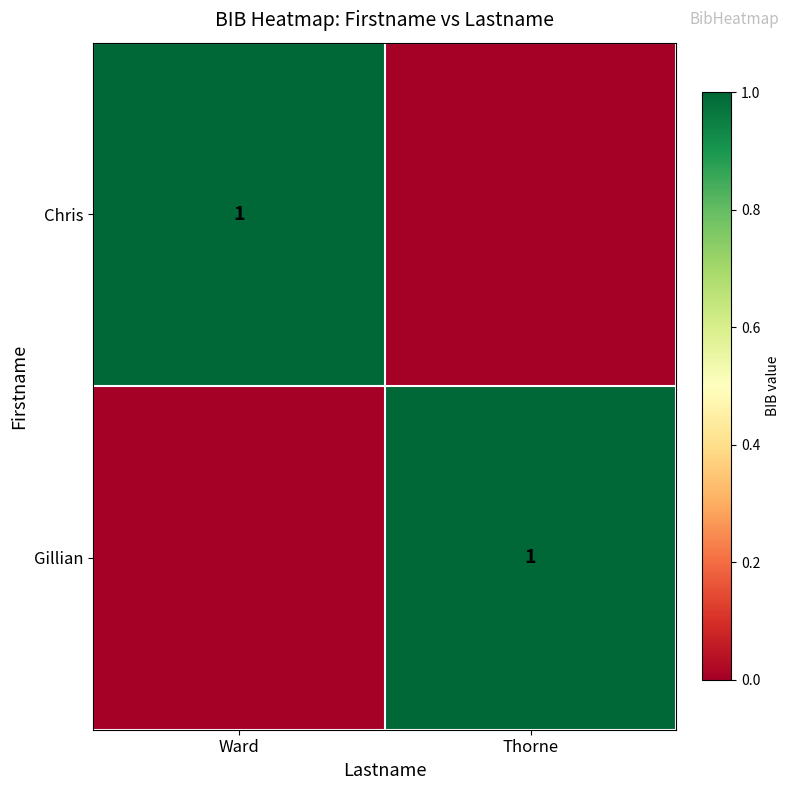

The Gillian series shows 2 at Thorne. True or false?

False